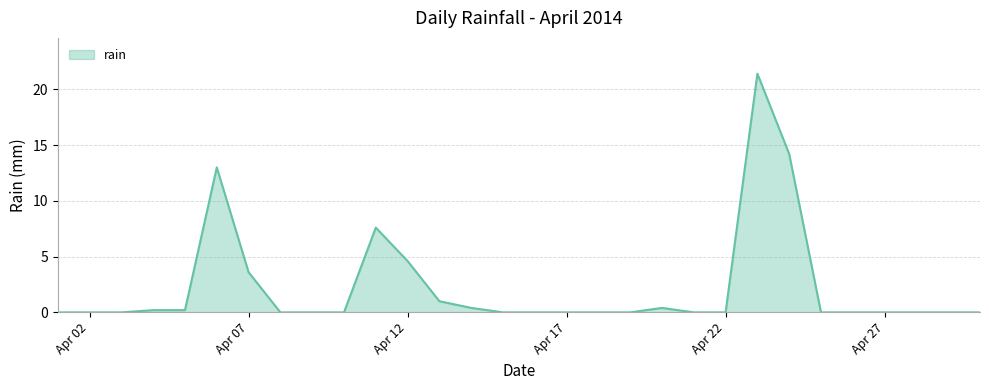

What is the greatest value displayed?

21.4